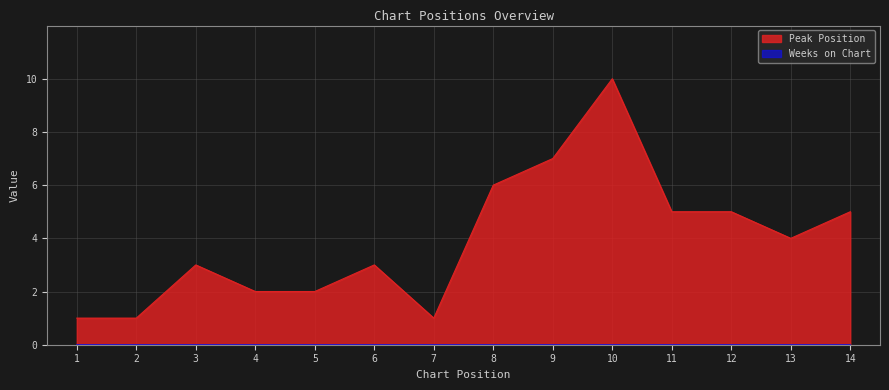

What is the difference between the second highest and minimum values?

6